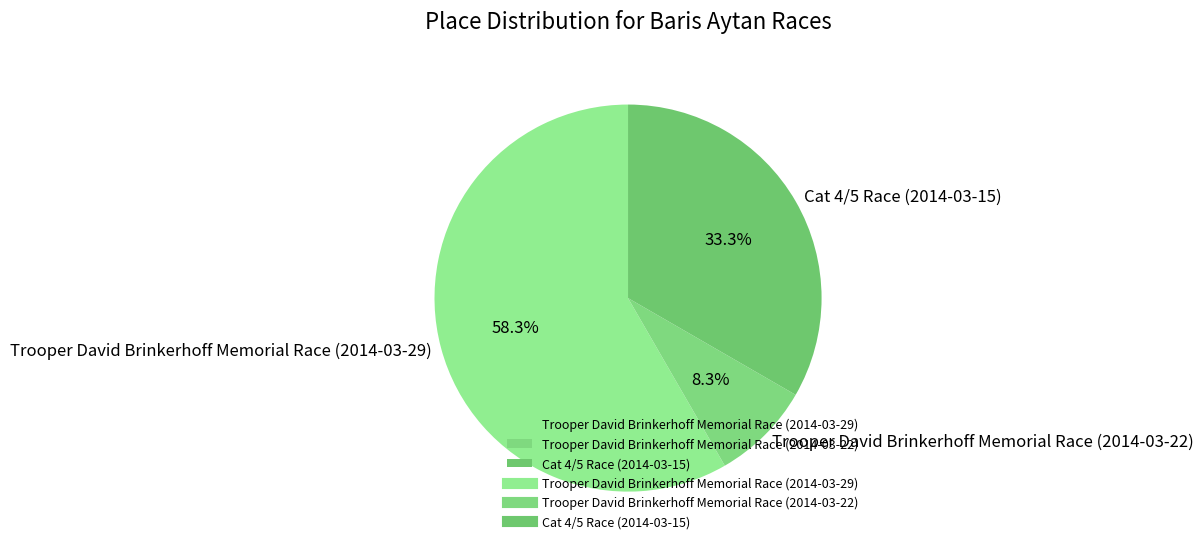

Which has a higher value, Trooper David Brinkerhoff Memorial Race (2014-03-22) or Cat 4/5 Race (2014-03-15)?

Cat 4/5 Race (2014-03-15)